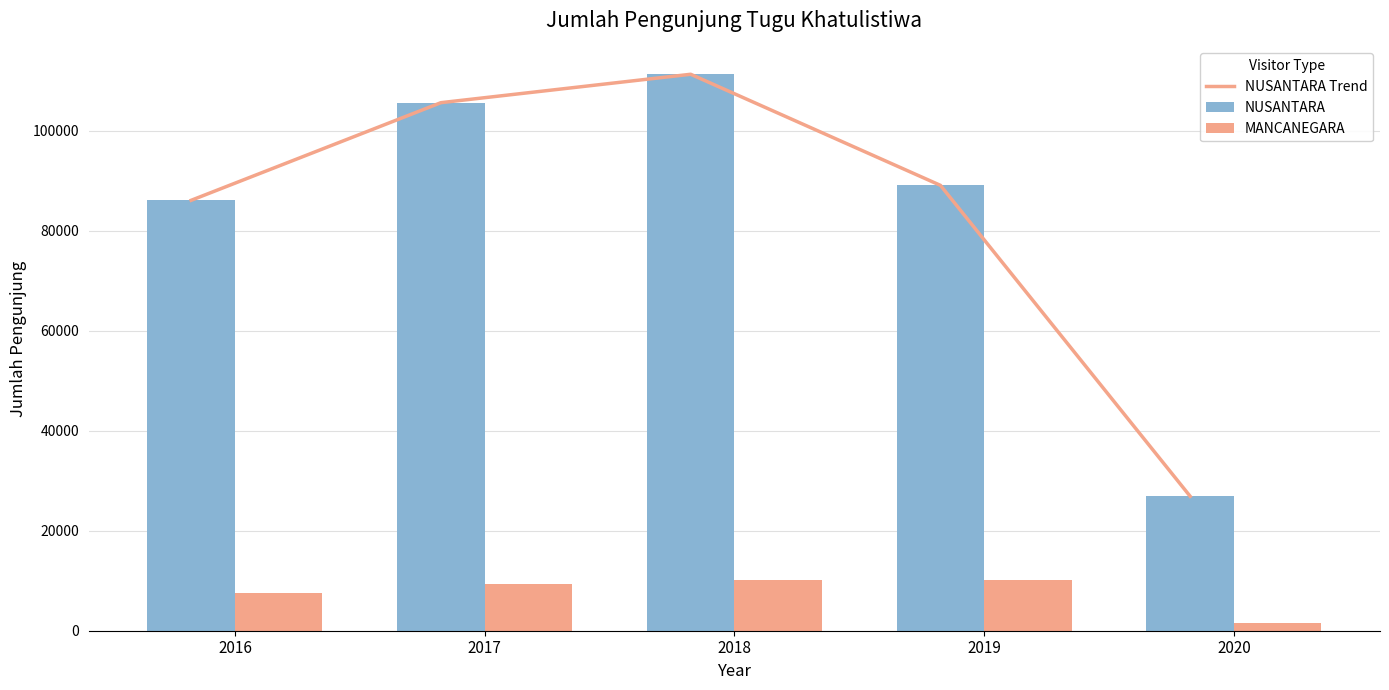

Where does the MANCANEGARA series first go above 9300?

2018